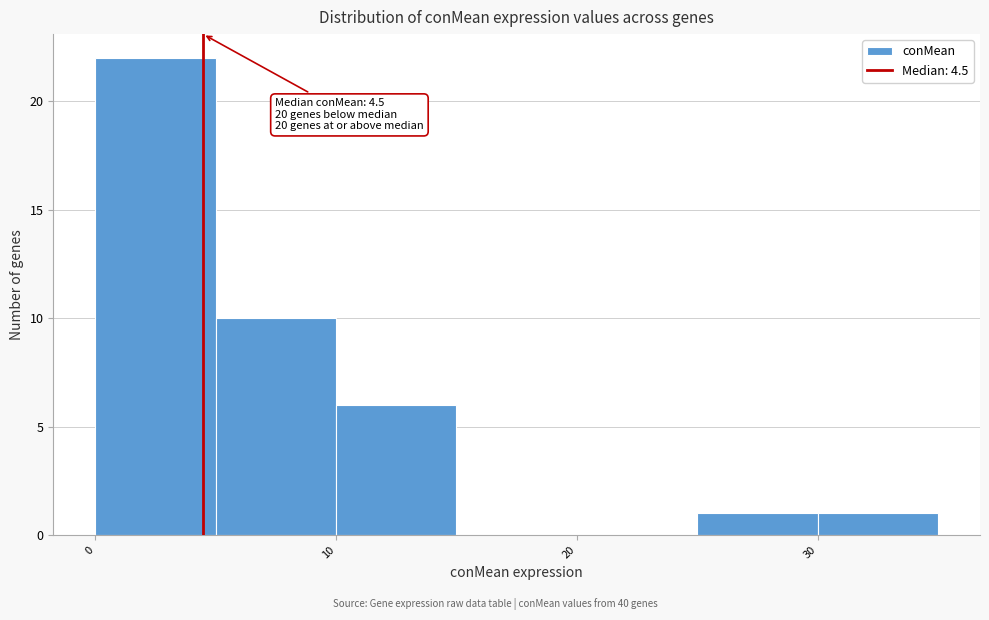

Over which range of the x-axis is the bar tallest?

0 to 5